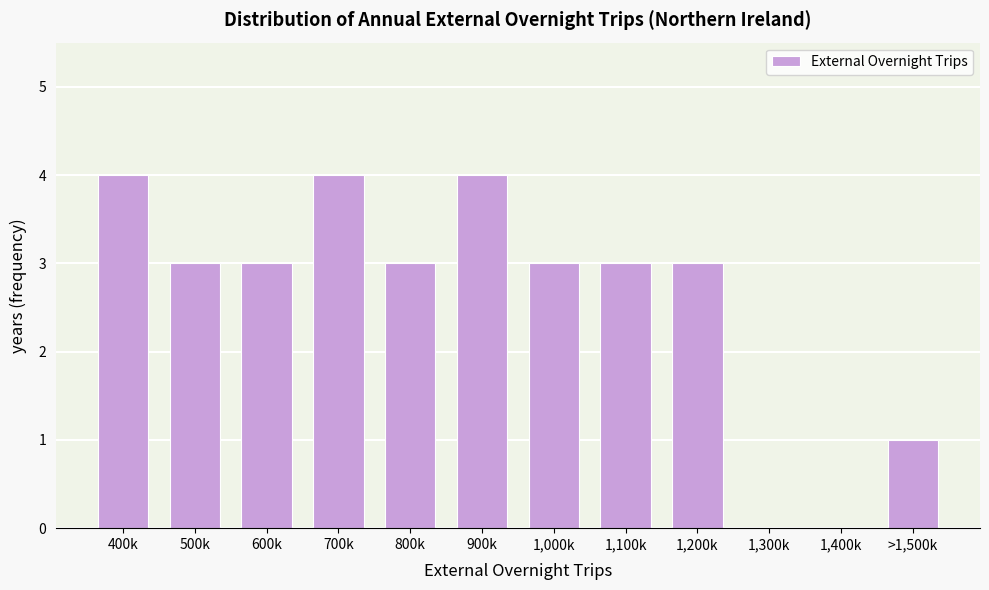

Reading right to left, transcribe all the data shown in this chart.

>1,500k=1	1,400k=0	1,300k=0	1,200k=3	1,100k=3	1,000k=3	900k=4	800k=3	700k=4	600k=3	500k=3	400k=4